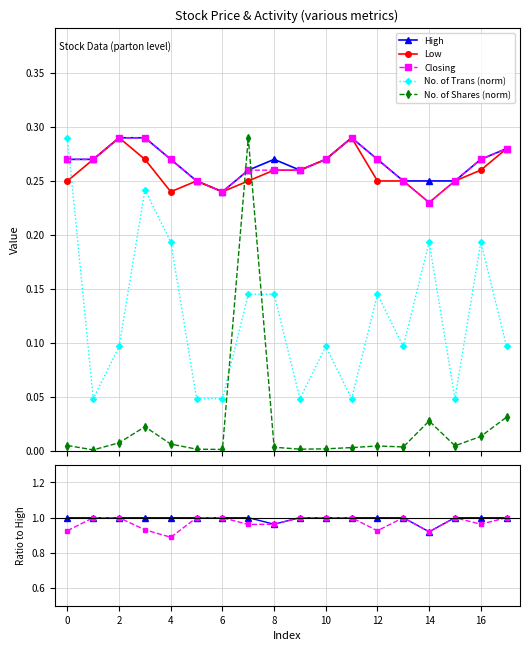

Reading right to left, extract all data points from this chart.

High: 0.3	0.3	0.2	0.2	0.2	0.3	0.3	0.3	0.3	0.3	0.3	0.2	0.2	0.3	0.3	0.3	0.3	0.3
Low: 0.3	0.3	0.2	0.2	0.2	0.2	0.3	0.3	0.3	0.3	0.2	0.2	0.2	0.2	0.3	0.3	0.3	0.2
Closing: 0.3	0.3	0.2	0.2	0.2	0.3	0.3	0.3	0.3	0.3	0.3	0.2	0.2	0.3	0.3	0.3	0.3	0.3
No. of Trans: 0.1	0.2	0.0	0.2	0.1	0.1	0.0	0.1	0.0	0.1	0.1	0.0	0.0	0.2	0.2	0.1	0.0	0.3
No. of Shares: 0.0	0.0	0.0	0.0	0.0	0.0	0.0	0.0	0.0	0.0	0.3	0.0	0.0	0.0	0.0	0.0	0.0	0.0